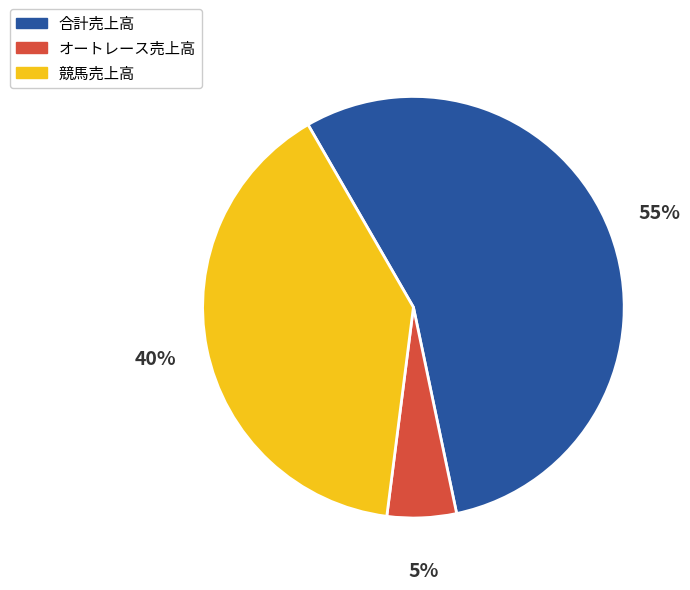

To the nearest percent, what is the average slice percentage?

33%